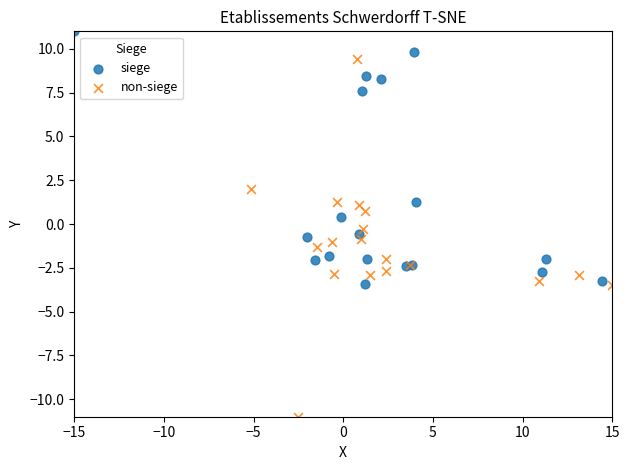

Which series has the widest spread of Y values?

non-siege